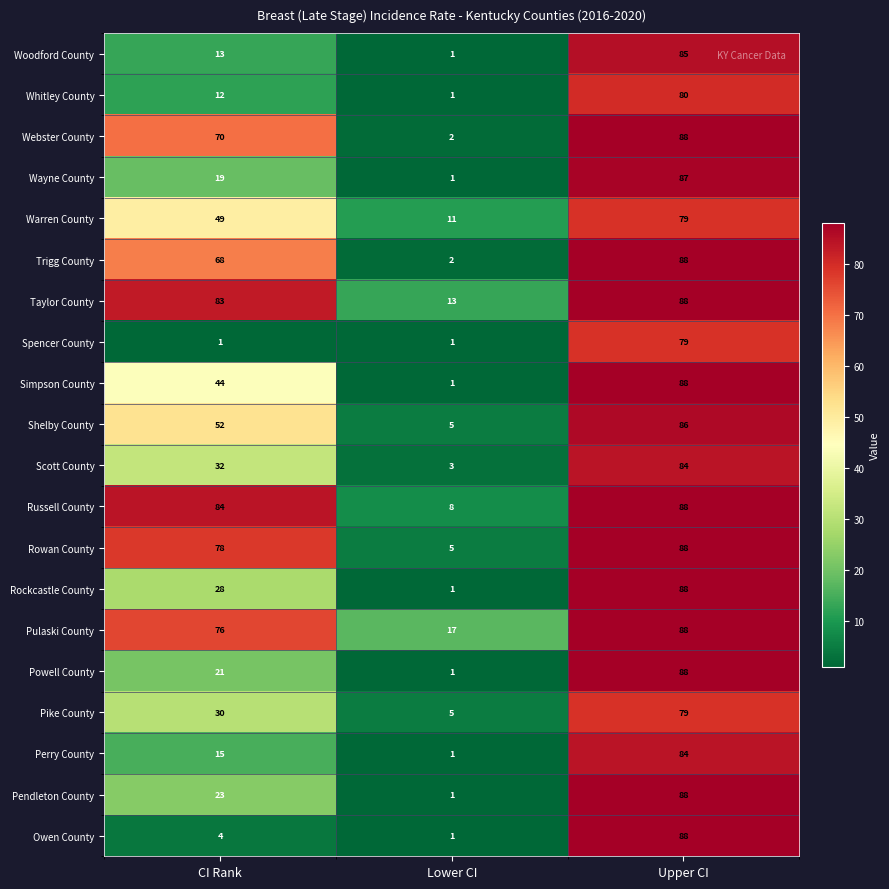

What is the difference between the maximum and minimum values in the Perry County series?

83